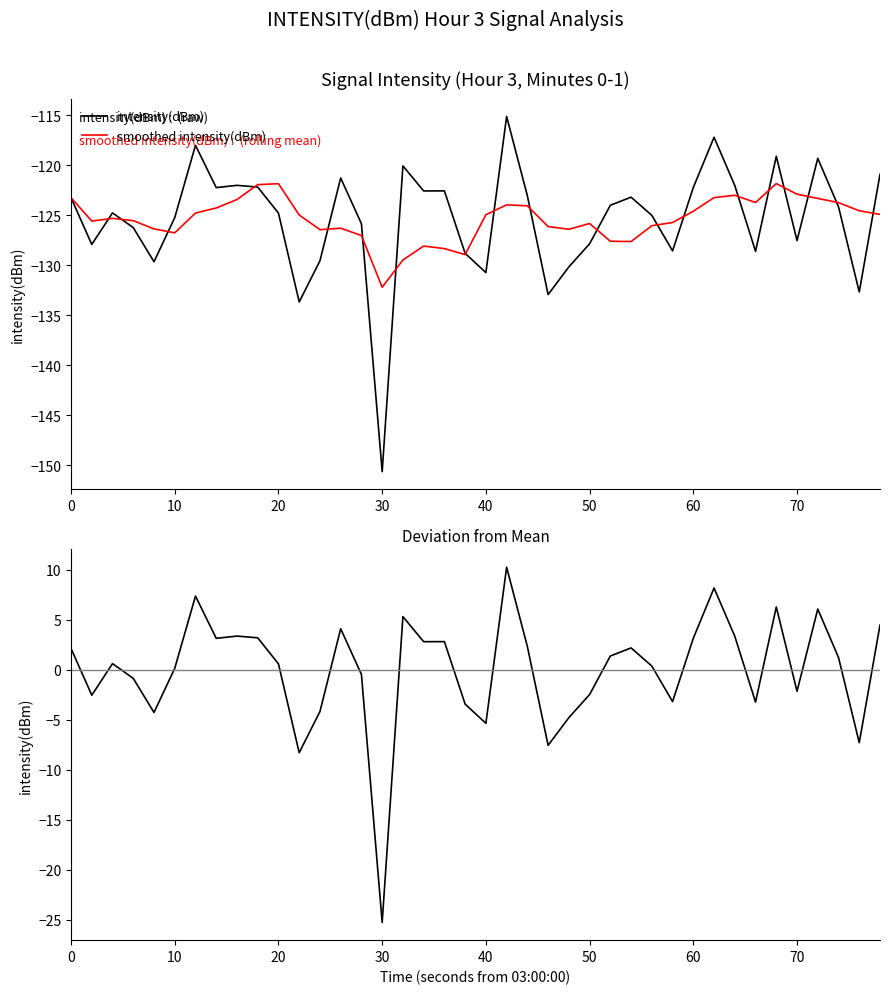

How many interior local peaks does the intensity(dBm) - mean series have?

11